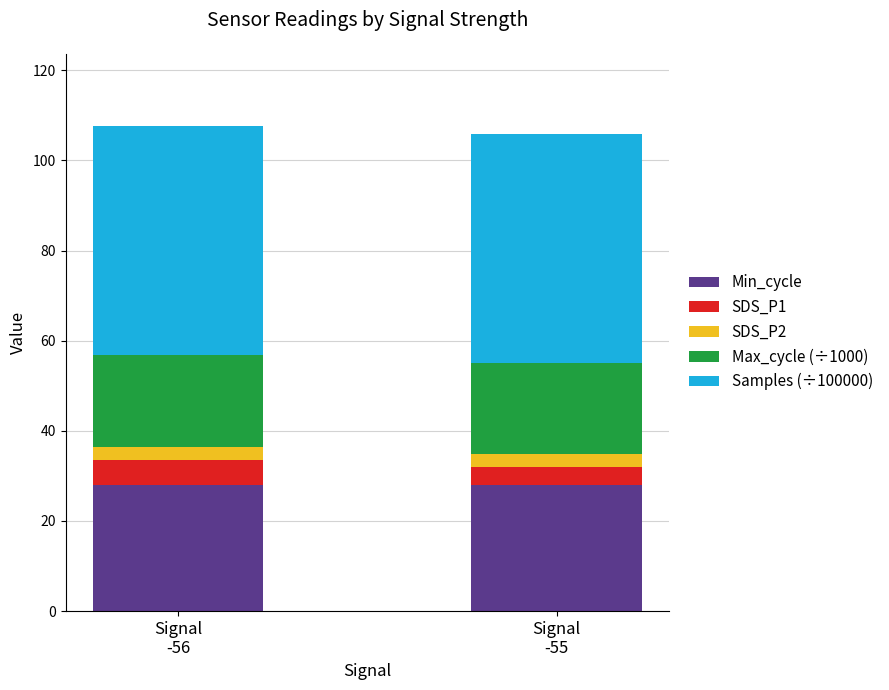

What is the average value of the Min_cycle series?

28.0